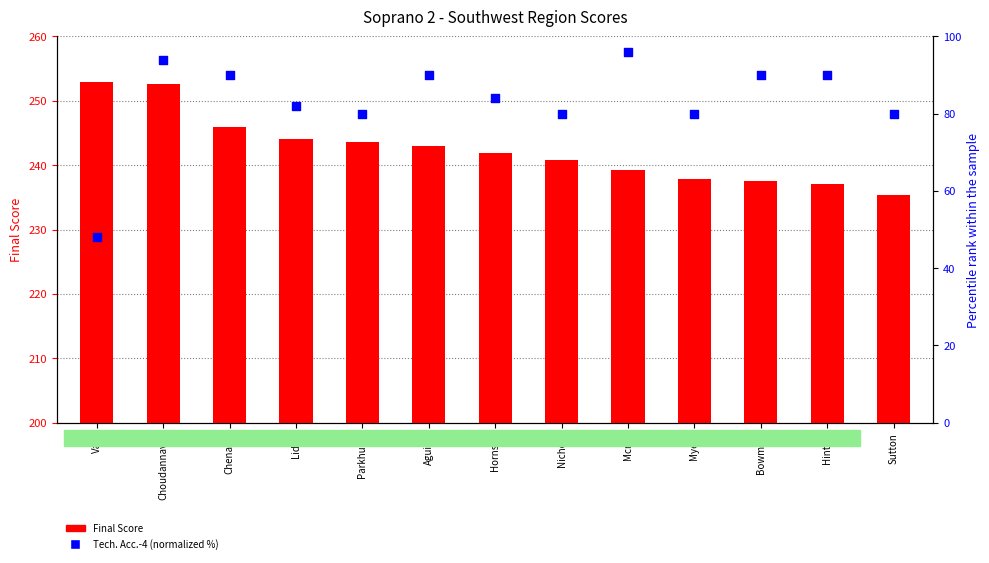

What is the total value across all series at Chenault?

335.9